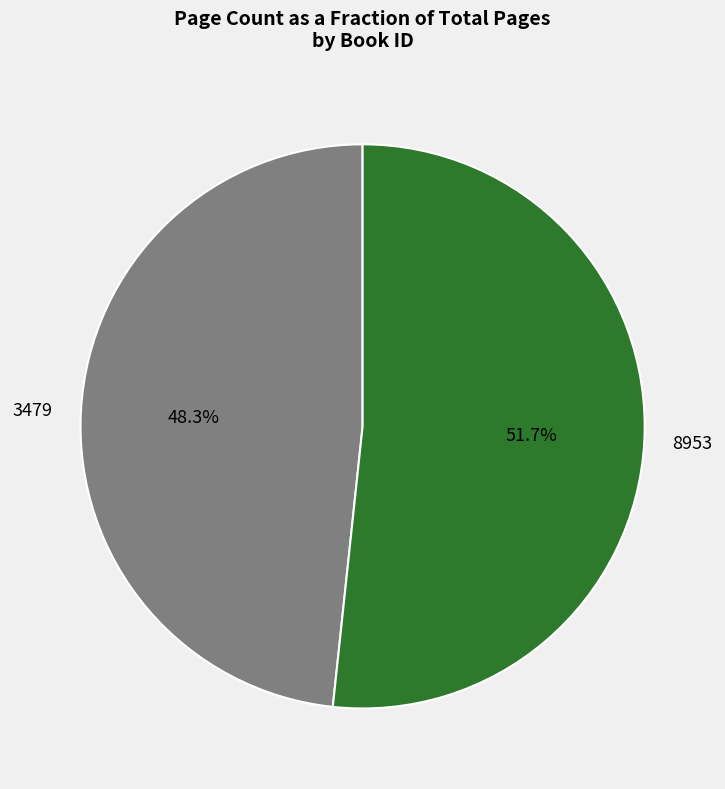

The 8953 slice represents 45% of the pie. True or false?

False